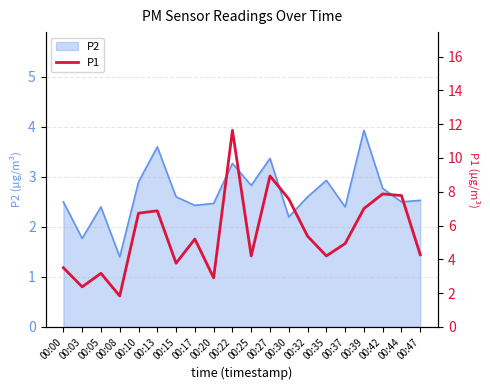

What is the ratio of the value at 00:17 to the value at 00:39?

0.7